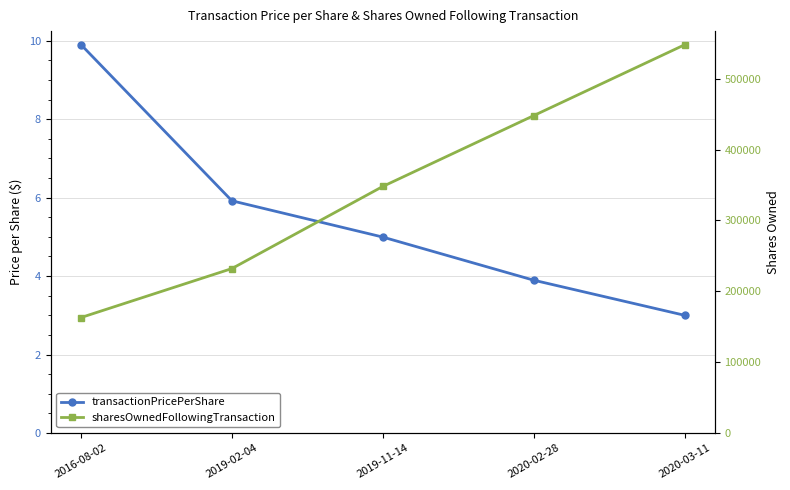

True or false: sharesOwnedFollowingTransaction has a value of 162972.0 at 2016-08-02.

True